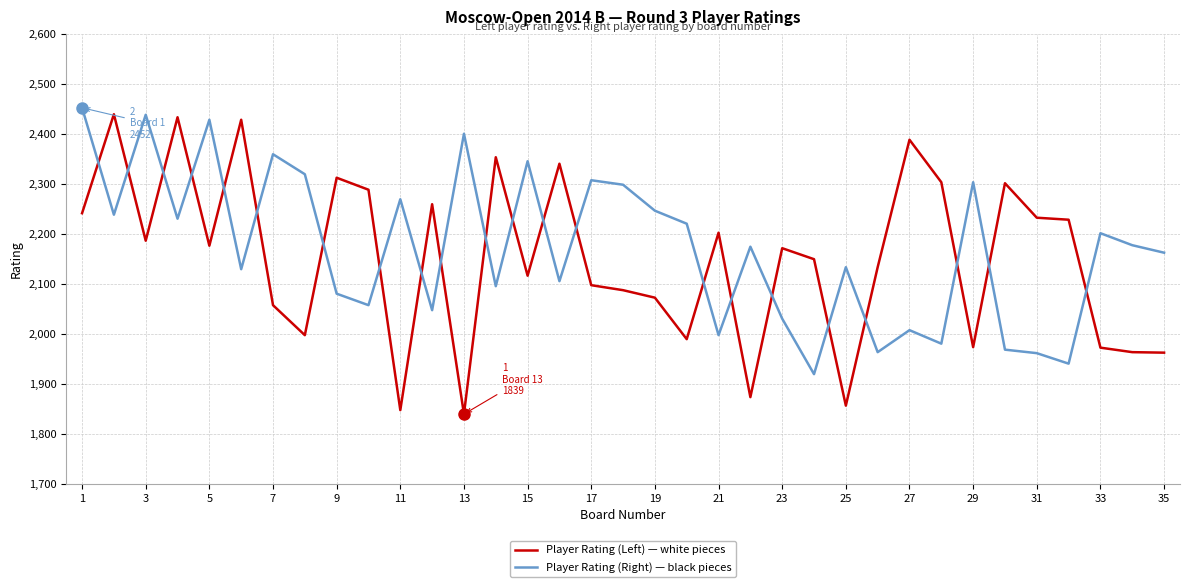

What is the difference between the maximum and minimum values in the Player Rating (Left) — white pieces series?

600